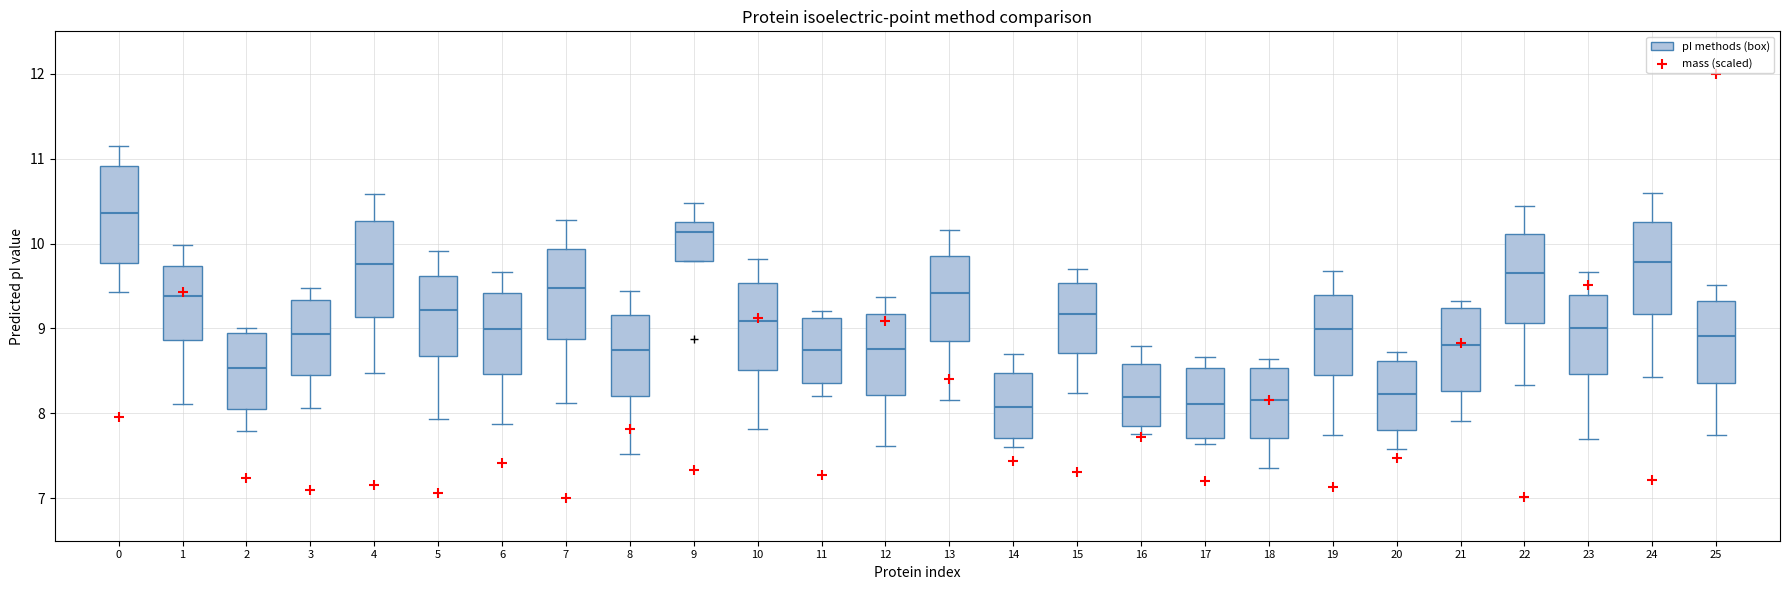

Which box has the highest median line?

0